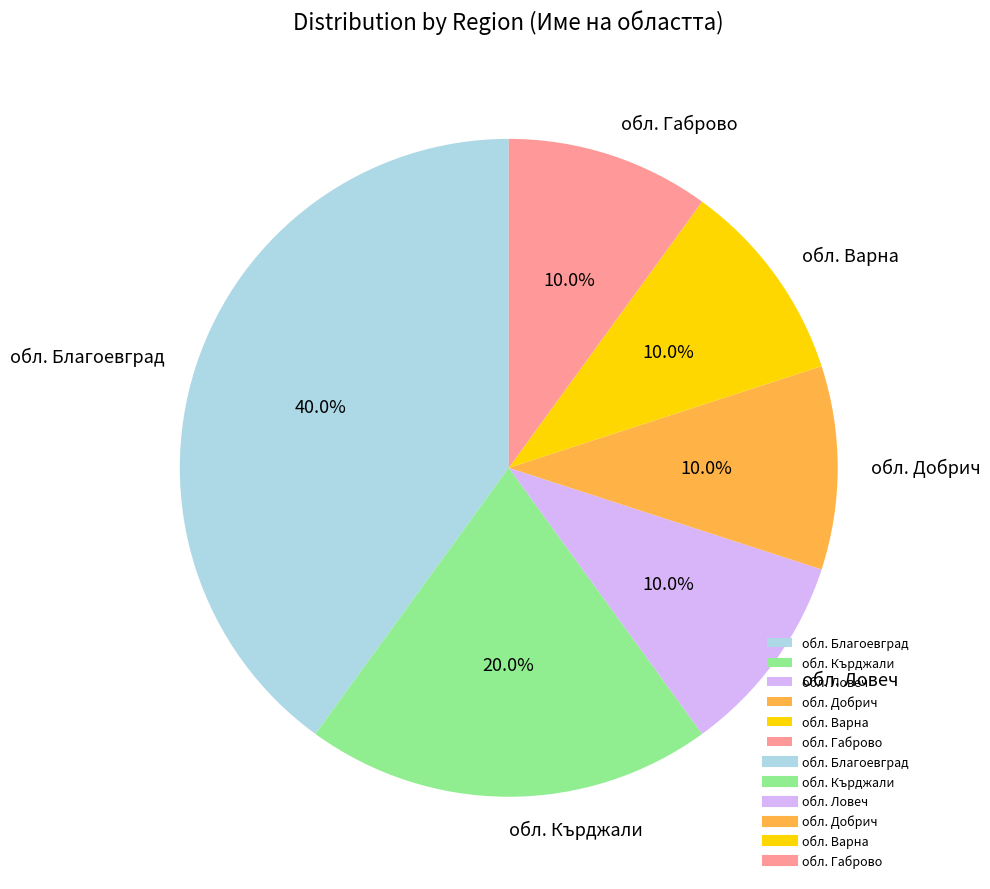

Which slice is the largest?

обл. Благоевград